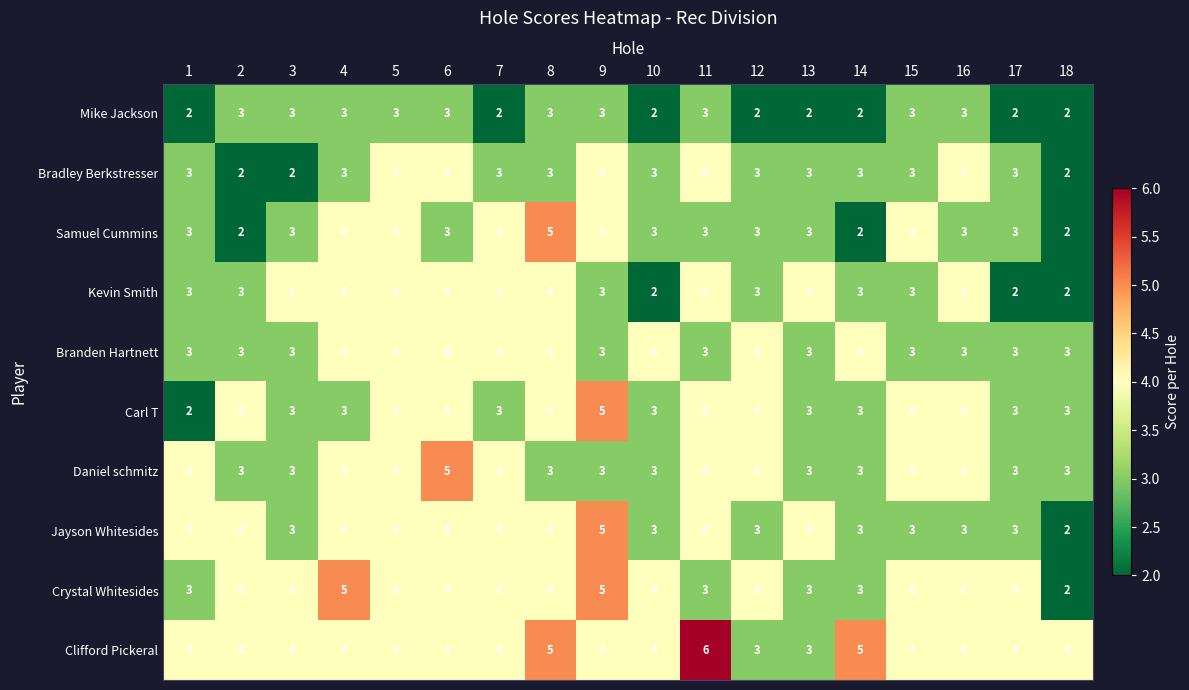

Is the value of Branden Hartnett at 9 greater than the value of Kevin Smith at 8?

No